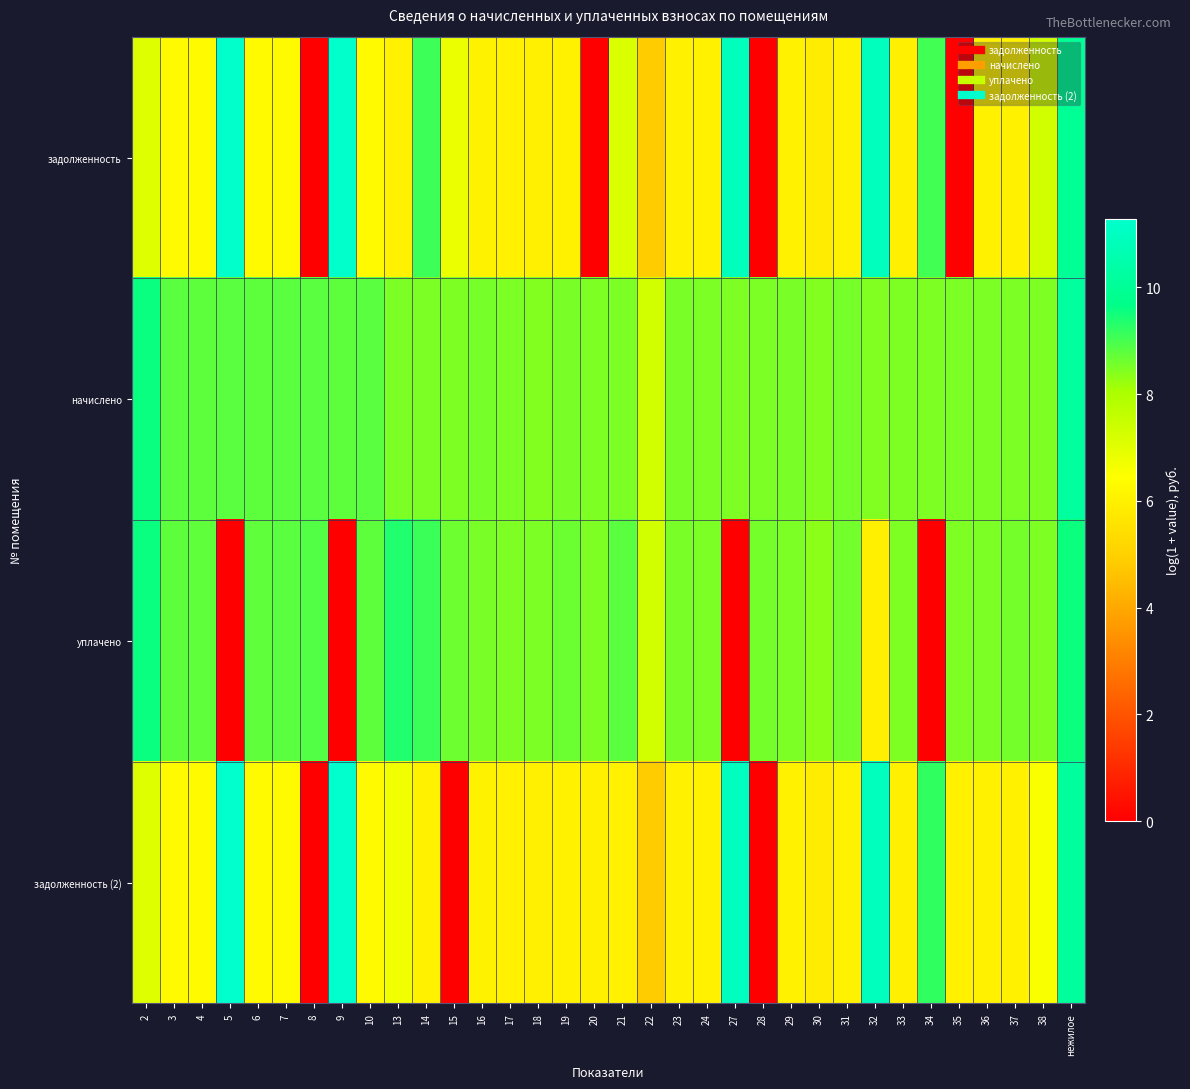

Which series has the largest total across all categories?

начислено